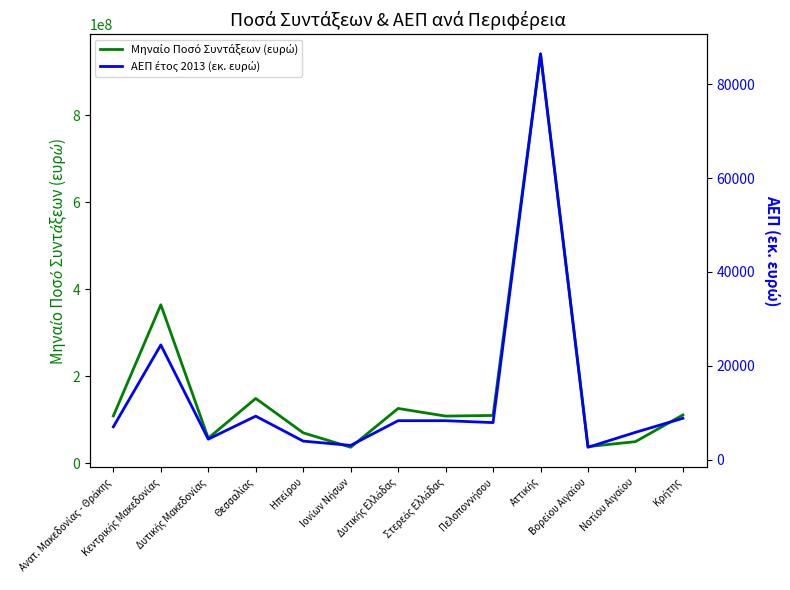

What is the value of the Μηναίο Ποσό Συντάξεων (ευρώ) point at the 4th from the left?

149229585.2